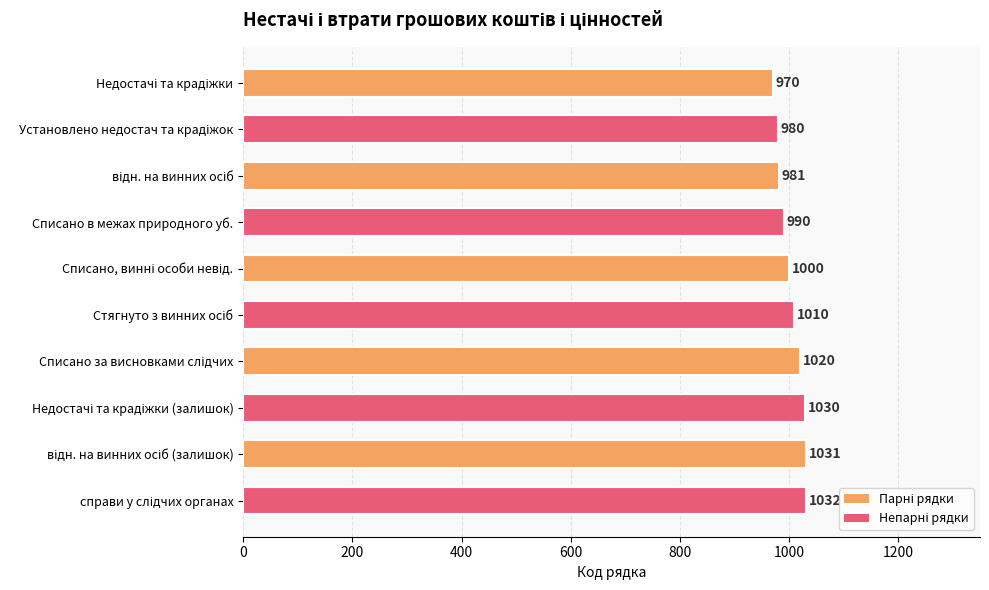

What is the greatest value displayed?

1032